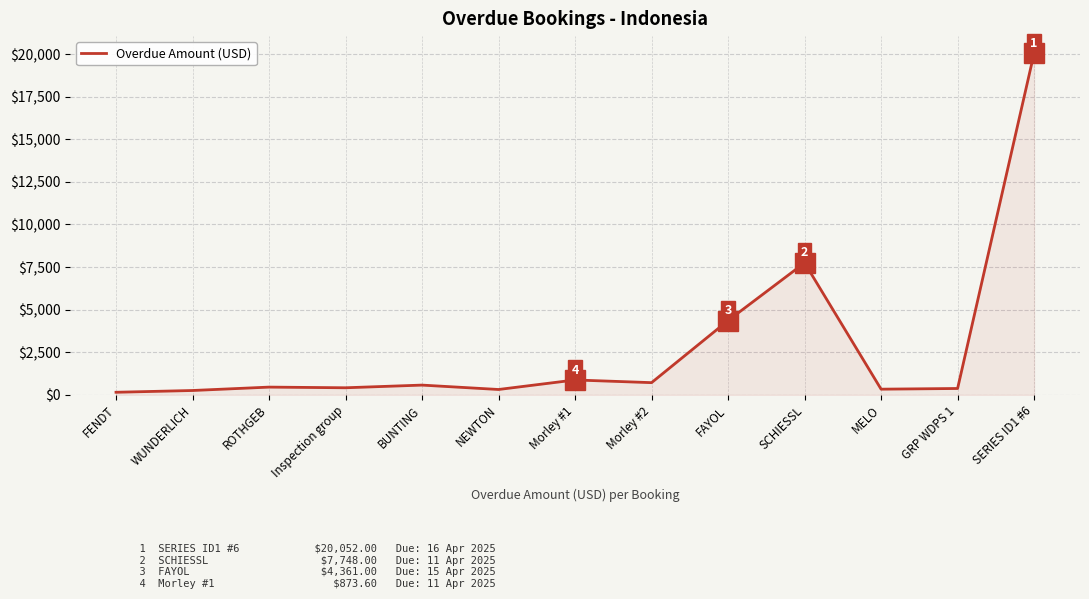

What is the difference between the second highest and minimum values?

7597.0